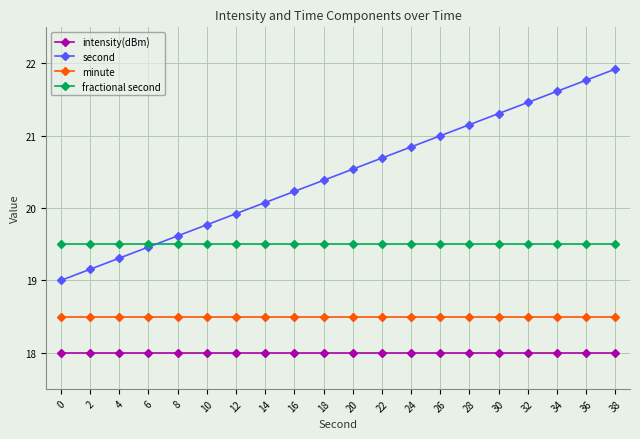

What is the spread (max minus min) of values at 38?

3.9